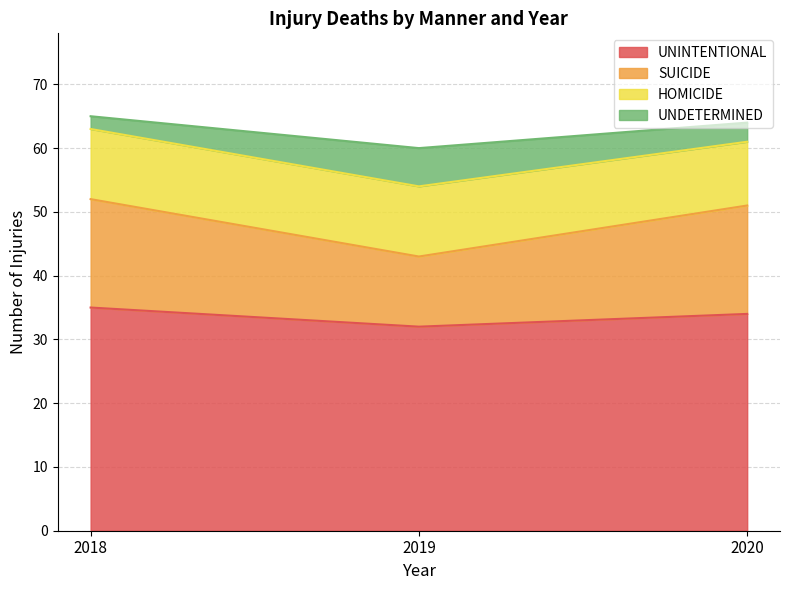

At which label does UNINTENTIONAL reach its minimum?

2019